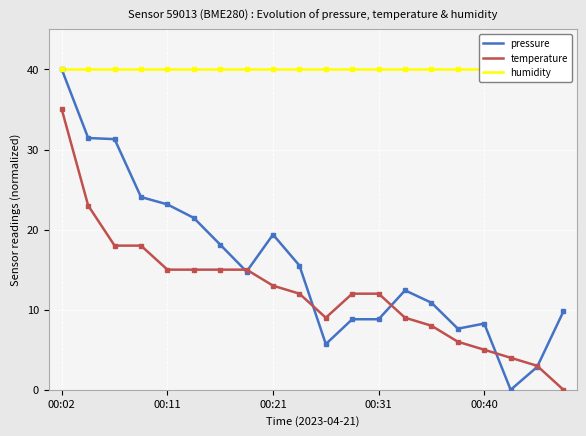

True or false: temperature has a value of 6.9 at 00:21.

False